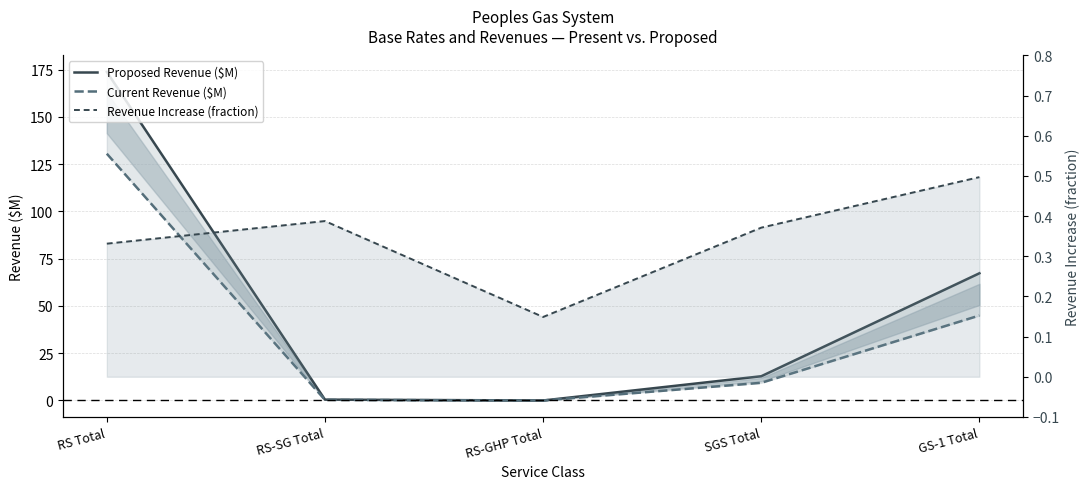

Reading left to right, extract all data points from this chart.

Proposed Revenue ($M): 173.8	0.5	0.0	12.8	67.3
Current Revenue ($M): 130.5	0.3	0.0	9.4	45.0
Revenue Increase (fraction): 0.3	0.4	0.1	0.4	0.5